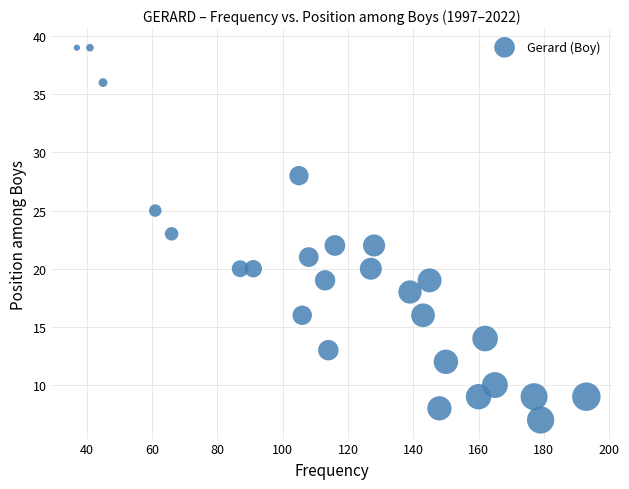

What is the range of X values (max minus min)?

156